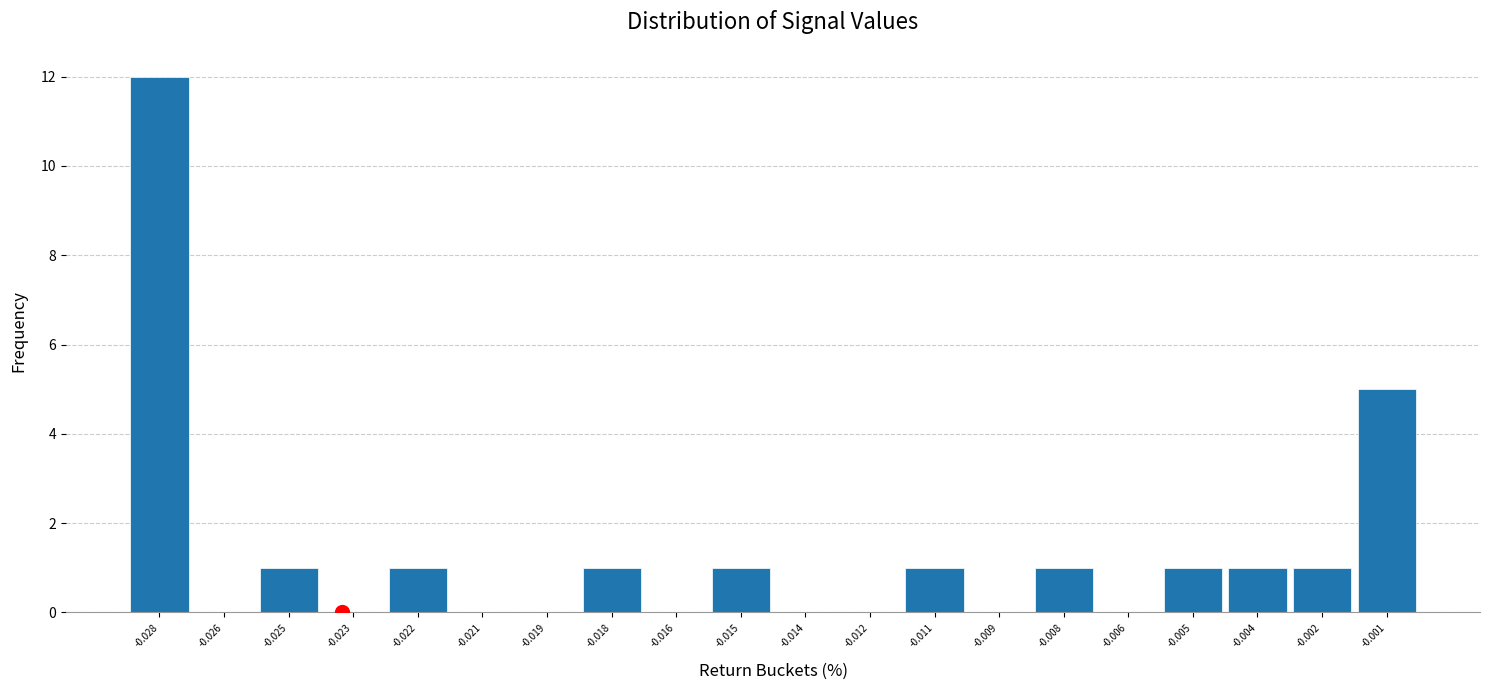

Reading right to left, transcribe all the data shown in this chart.

-0.001=5	-0.002=1	-0.004=1	-0.005=1	-0.006=0	-0.008=1	-0.009=0	-0.011=1	-0.012=0	-0.014=0	-0.015=1	-0.016=0	-0.018=1	-0.019=0	-0.021=0	-0.022=1	-0.023=0	-0.025=1	-0.026=0	-0.028=12